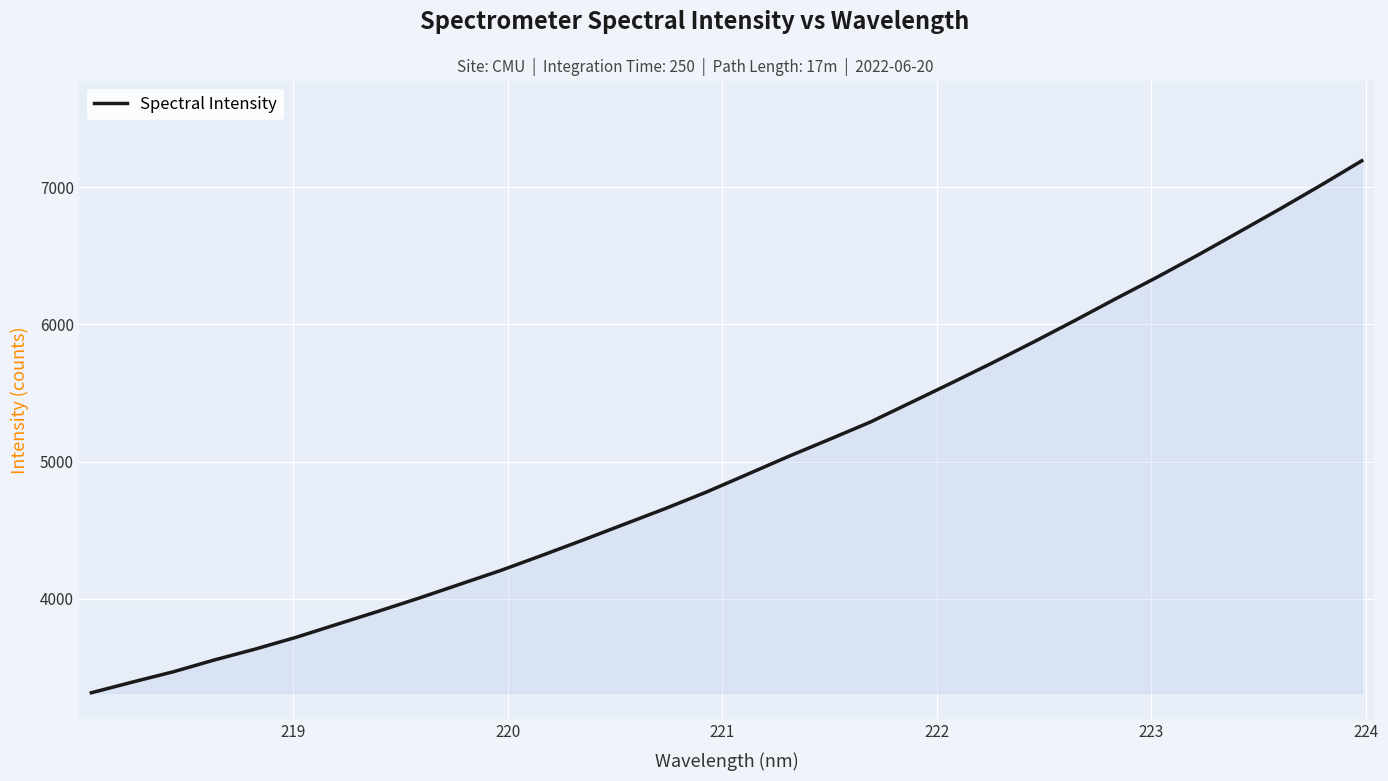

What is the greatest value displayed?

7192.6